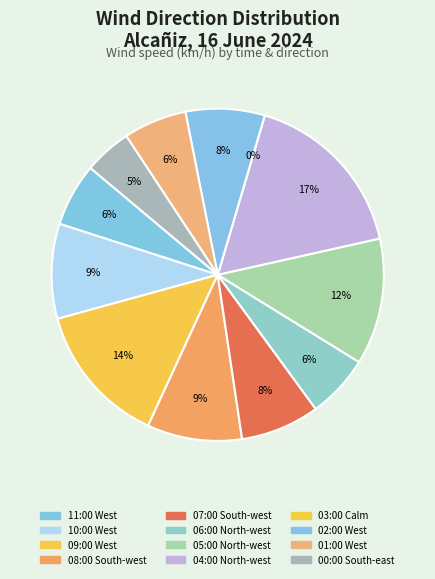

What percentage is the 08:00 South-west slice, to the nearest percent?

9%